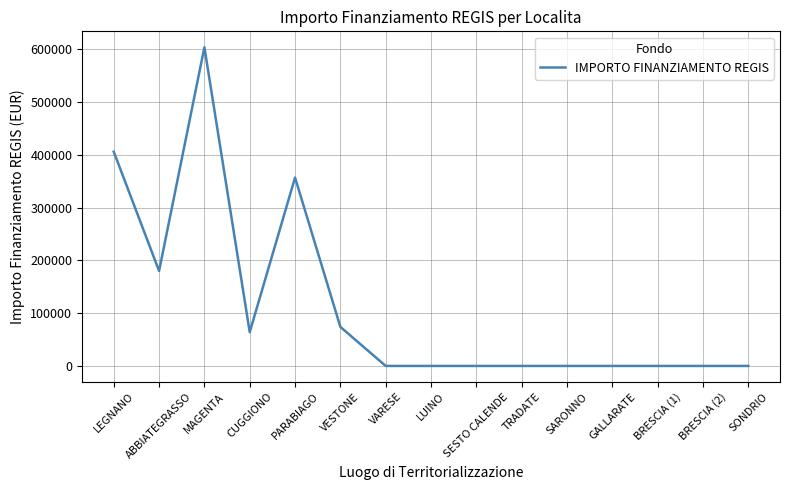

Is it true that the value at TRADATE is -197924.2?

False